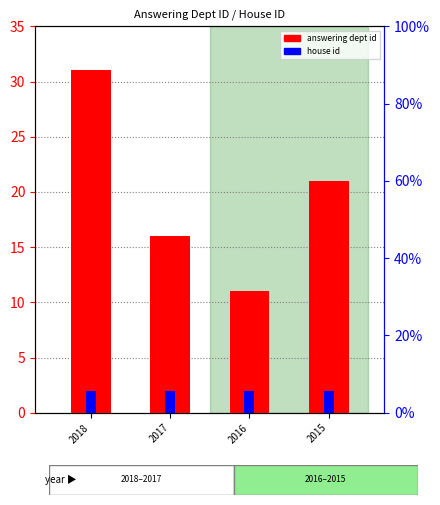

Which category has the highest value across all series?

2018